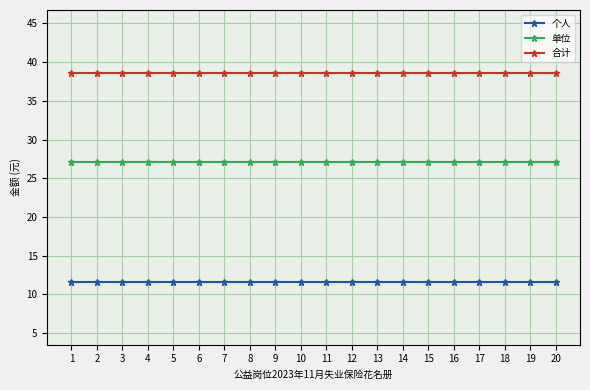

What is the lowest value of the 合计 series?

38.6